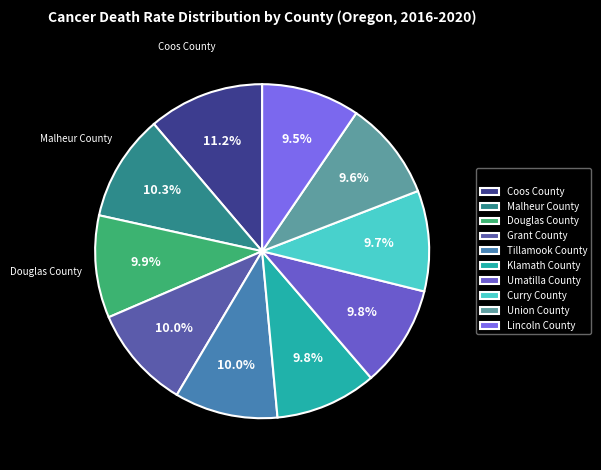

Approximately how many times larger is the value at Grant County compared to Coos County?

0.9